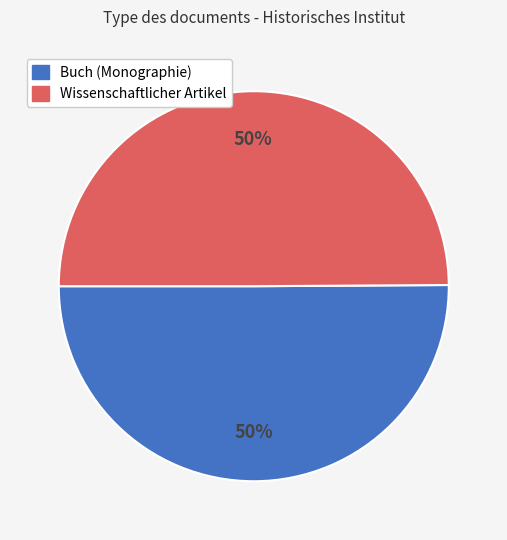

What is the ratio of the value at Buch (Monographie) to the value at Wissenschaftlicher Artikel?

1.0